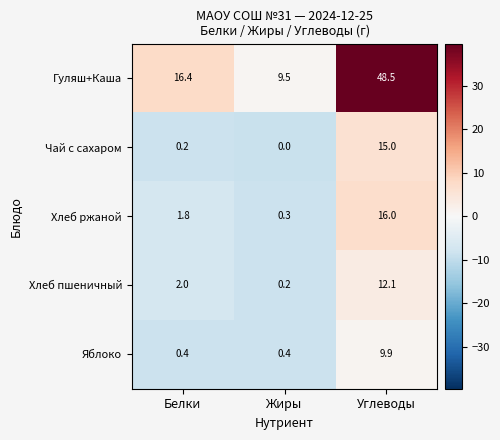

Which series has the largest range (max minus min)?

Гуляш+Каша